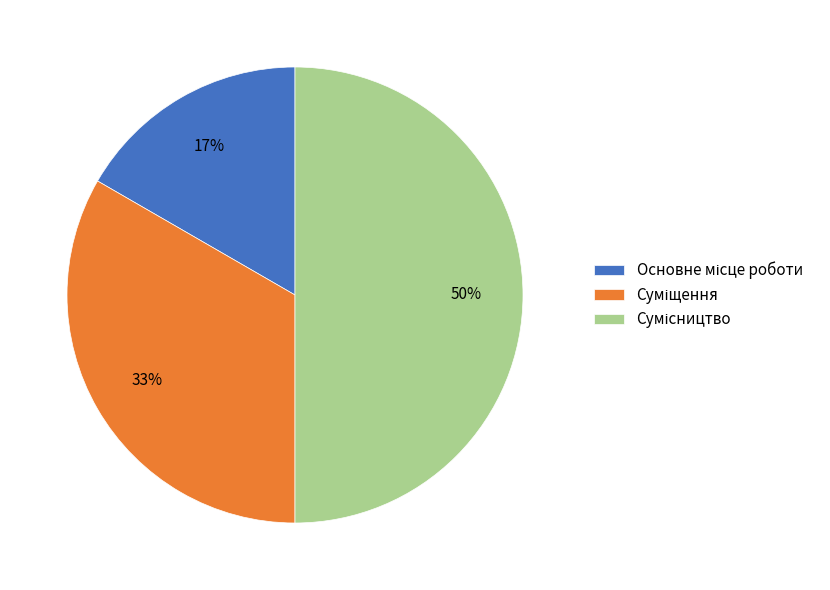

How many segments does this pie chart have?

3